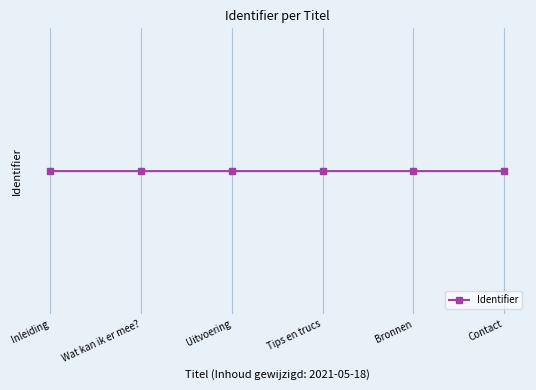

Where is the data nearest to the value 6715934?

Uitvoering